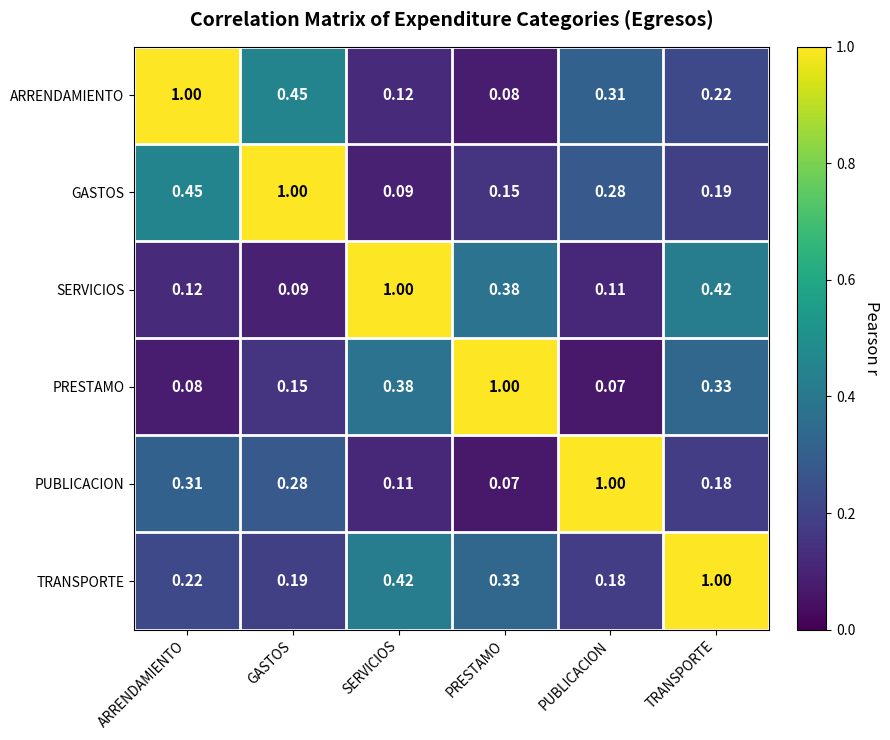

List the labels in order of TRANSPORTE value, smallest first.

PUBLICACION, GASTOS, ARRENDAMIENTO, PRESTAMO, SERVICIOS, TRANSPORTE